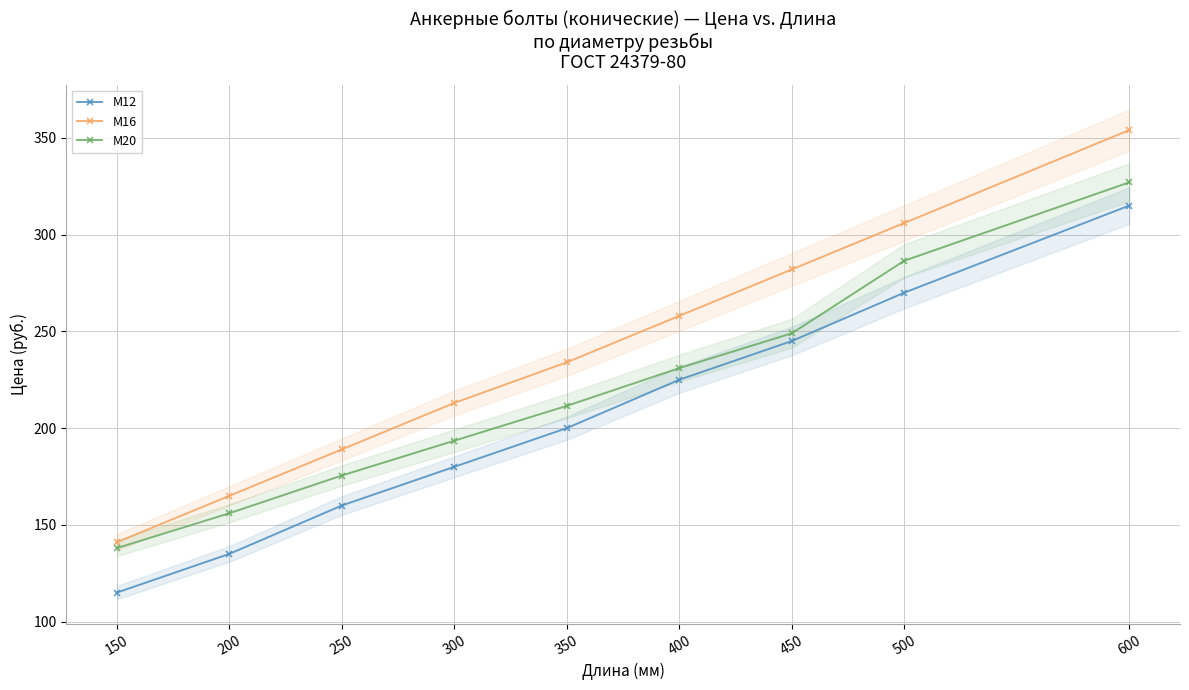

Which category has the lowest value across all series?

150